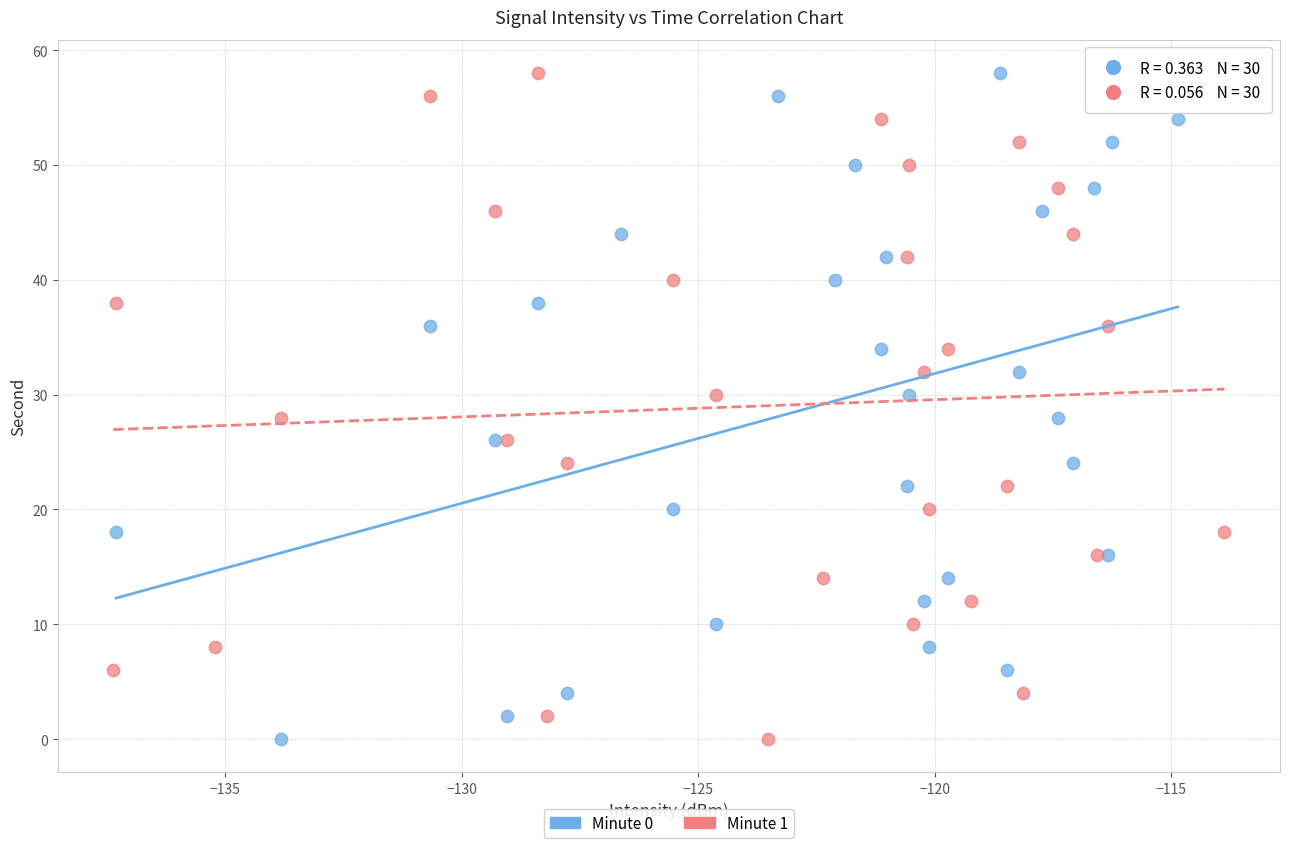

What are all the series names shown in the legend?

Minute 0, Minute 1